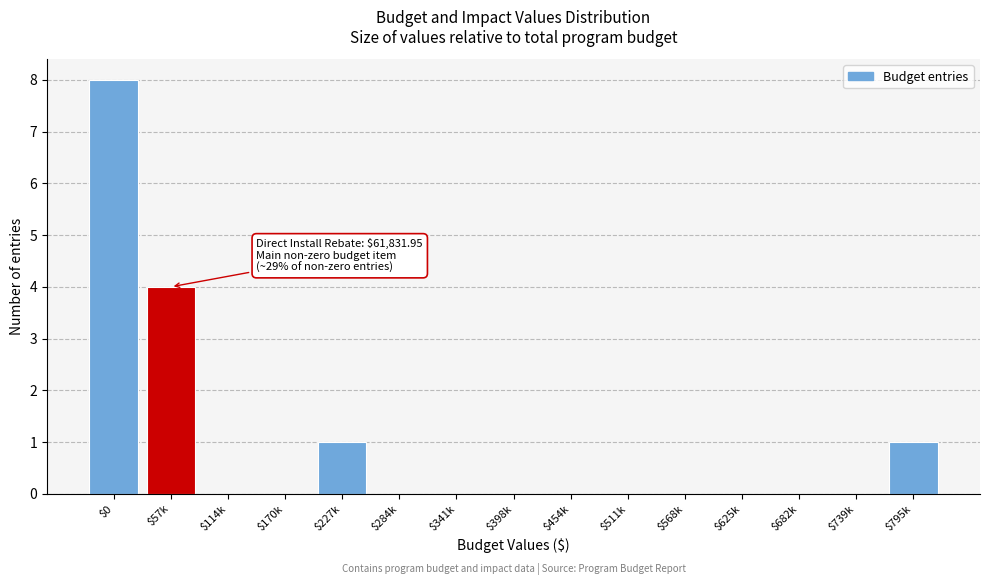

Is it true that the value at $341k is 4?

False